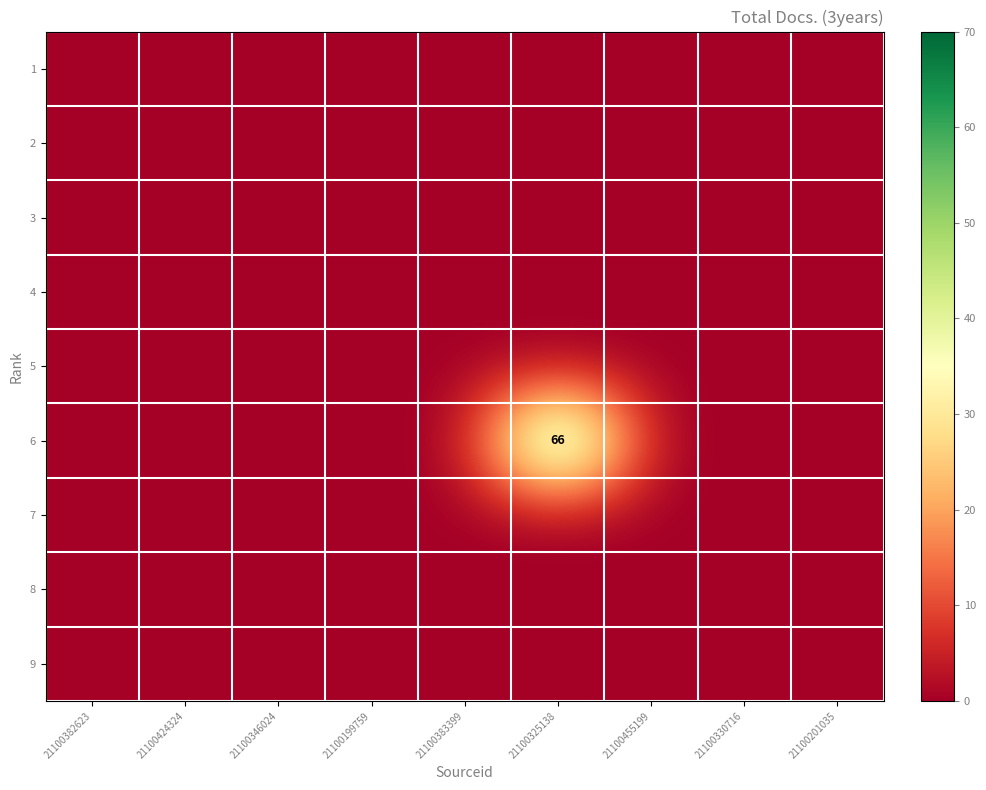

Is the value of 6 at 21100330716 greater than the value of 4 at 21100325138?

No